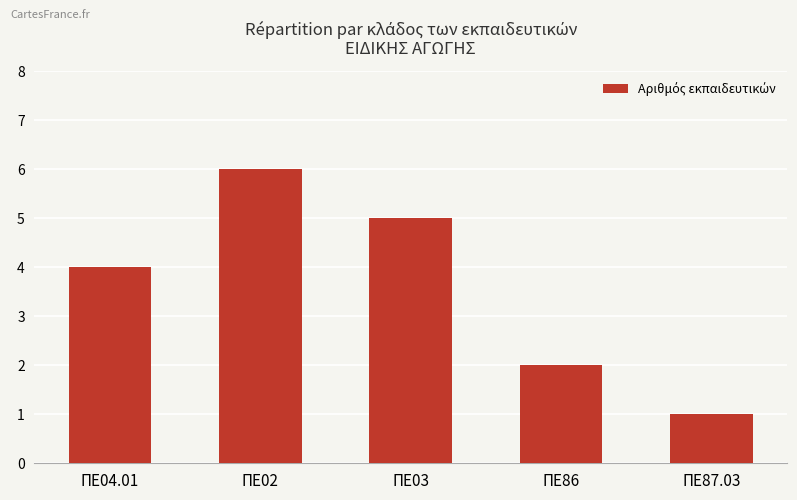

List the labels in order of value, smallest first.

ΠΕ87.03, ΠΕ86, ΠΕ04.01, ΠΕ03, ΠΕ02